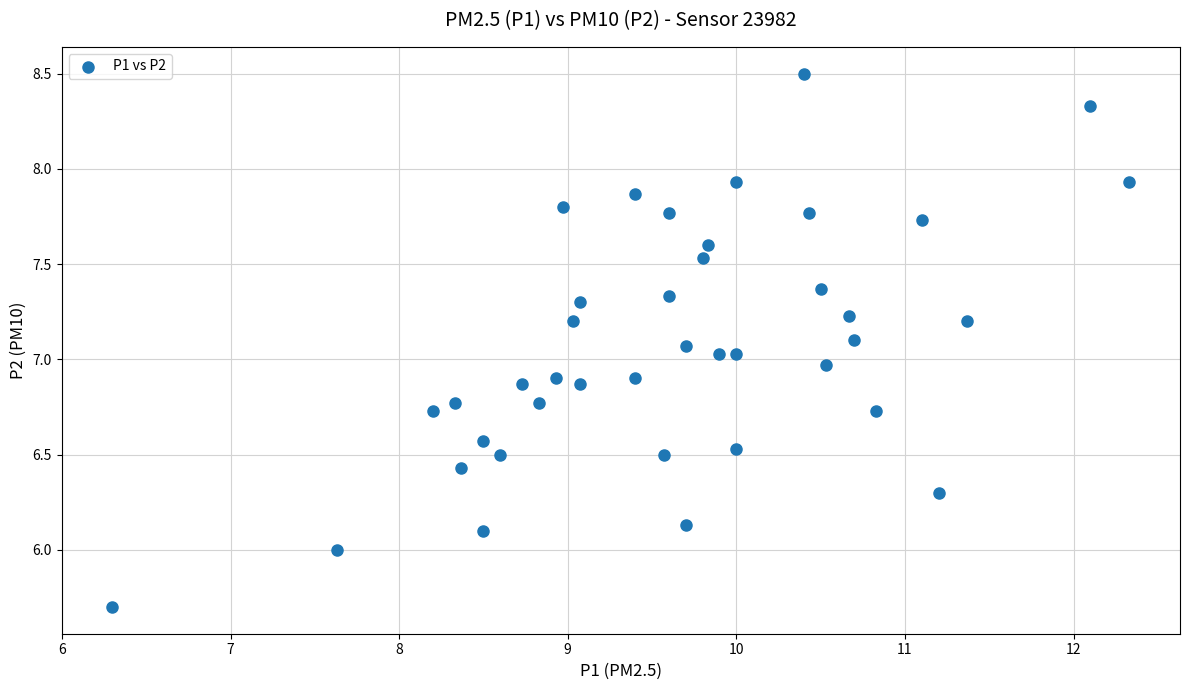

What is the range of X values (max minus min)?

6.0